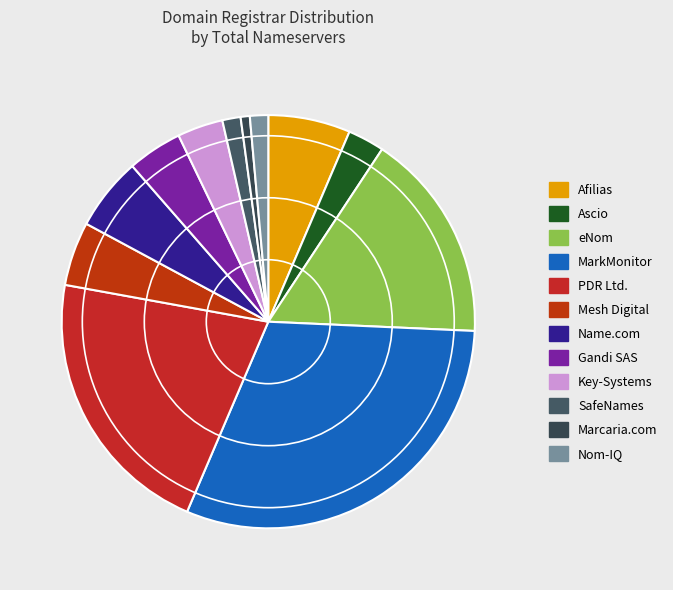

Does Name.com represent more than half of the total?

No